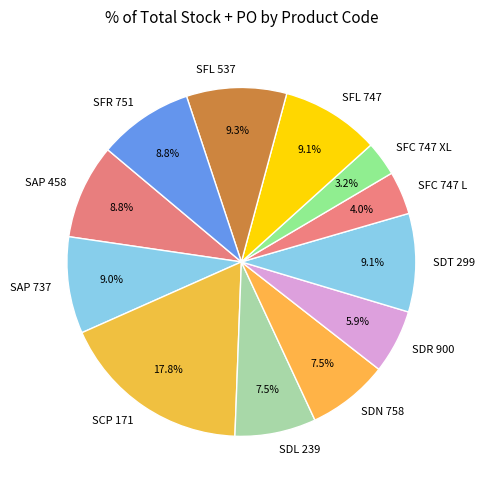

Which category has the biggest portion of the pie?

SCP 171